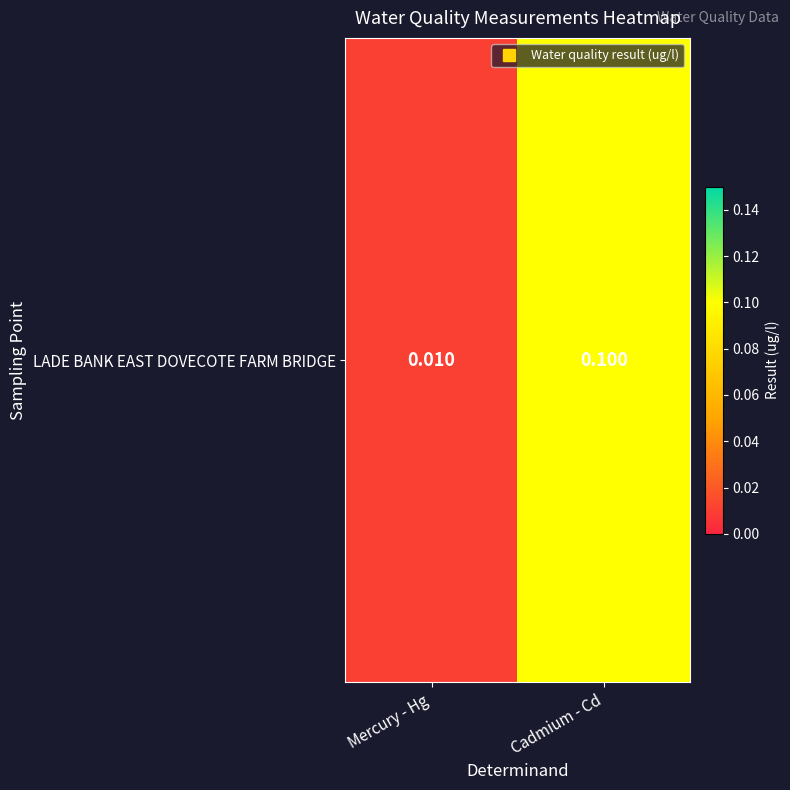

At which category does the chart reach its minimum across all series?

Mercury - Hg